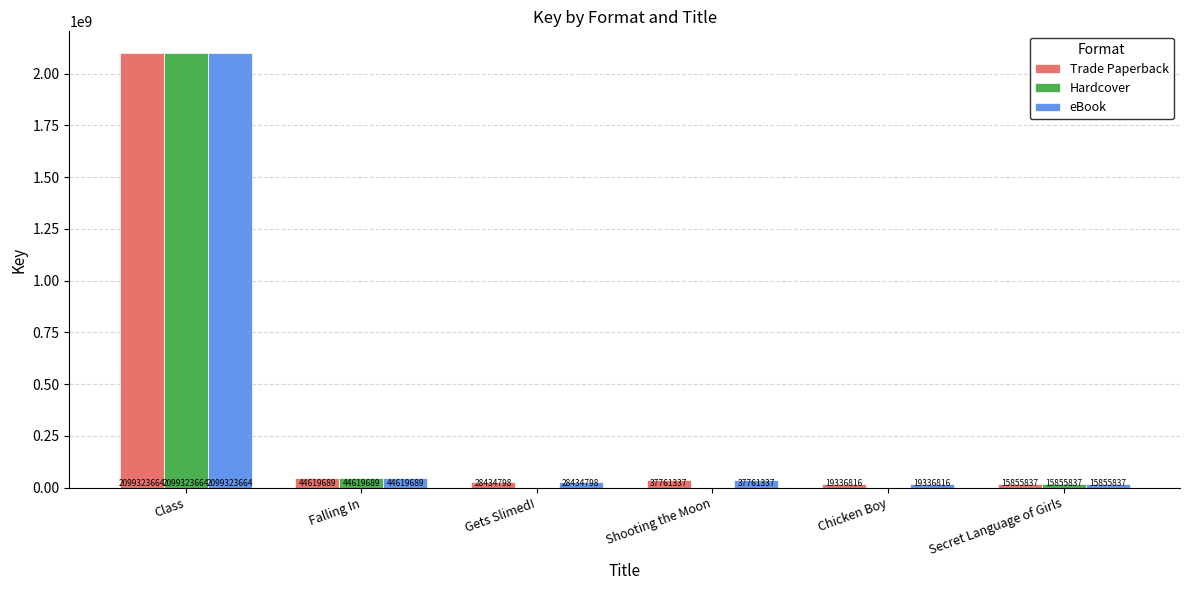

True or false: eBook has a value of 3313597874.4 at Class.

False